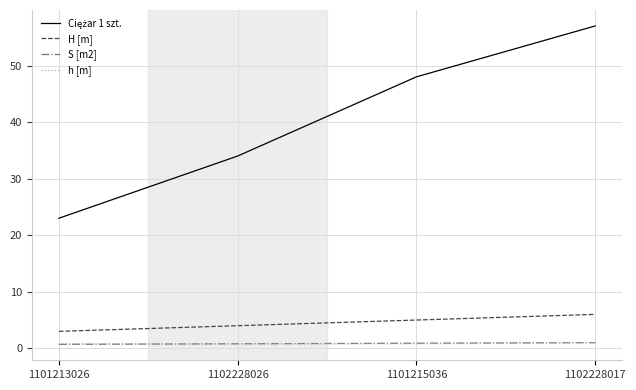

Which label corresponds to the largest value in the chart?

1102228017